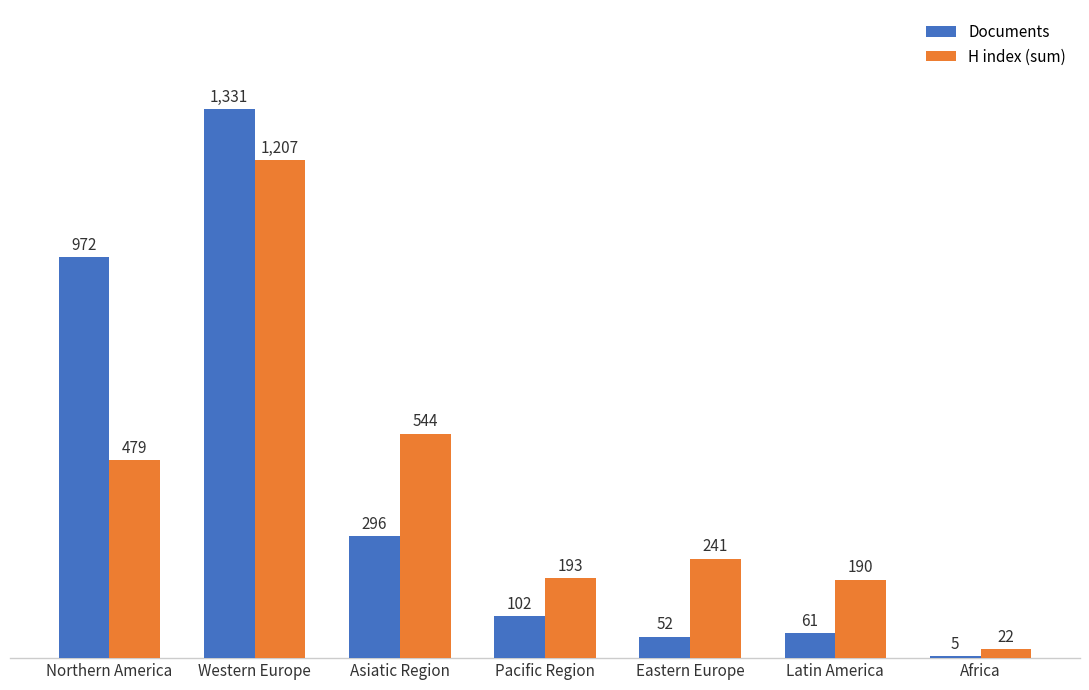

At which label is H index (sum) closest to 614?

Asiatic Region